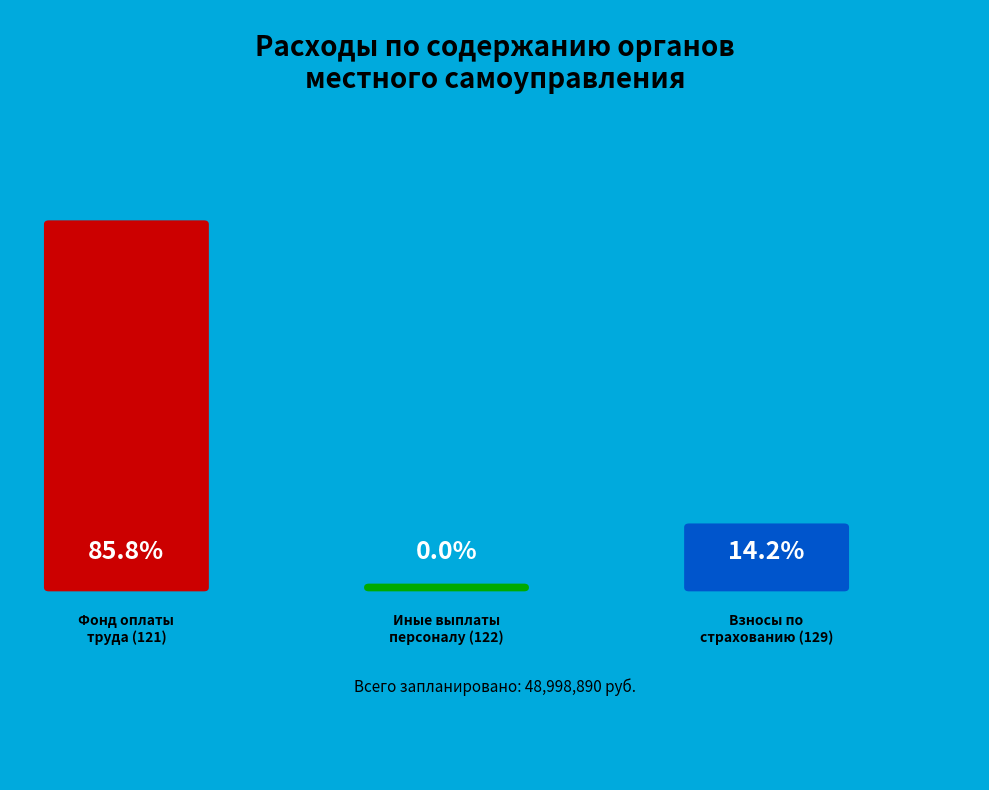

What percentage is the Фонд оплаты труда slice, to the nearest percent?

86%